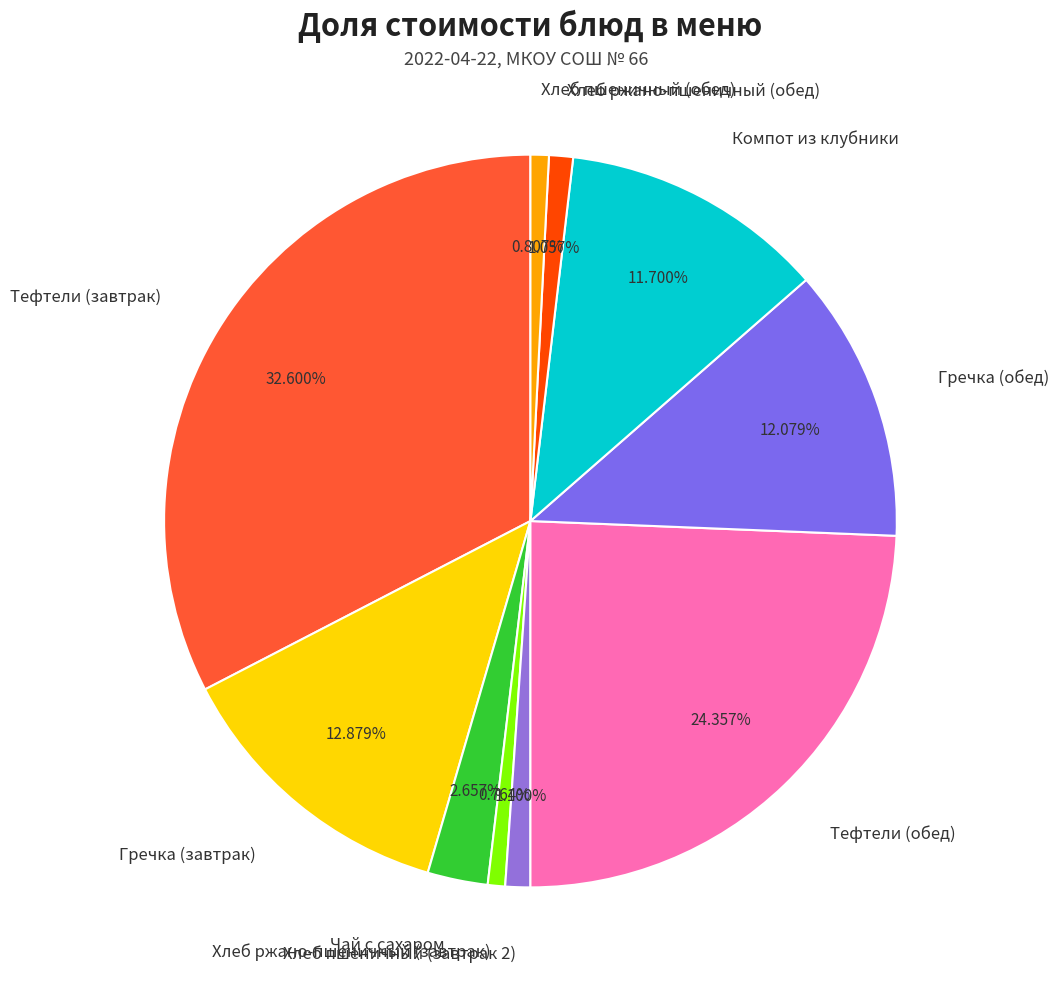

True or false: Компот из клубники accounts for 12% of the total.

True